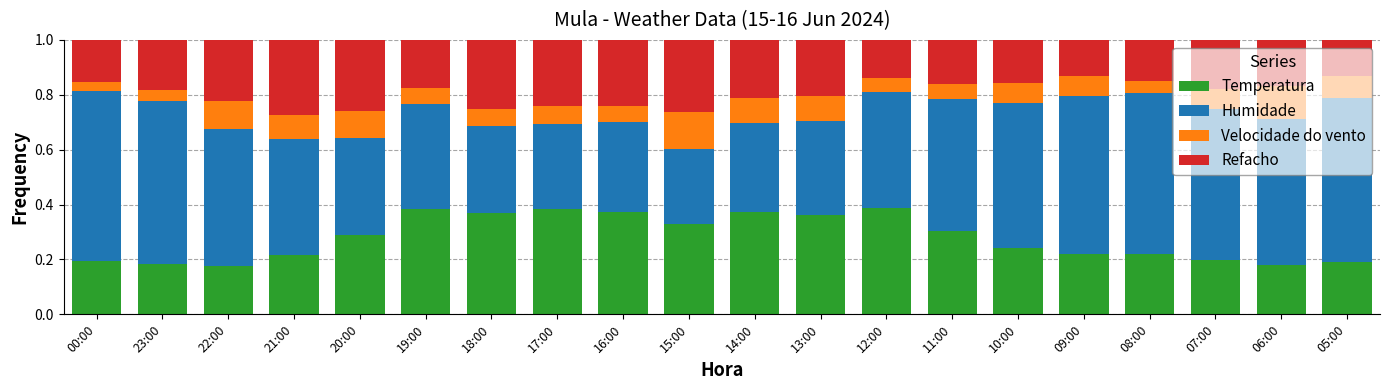

What is the difference between the maximum and minimum values in the Temperatura series?

0.2